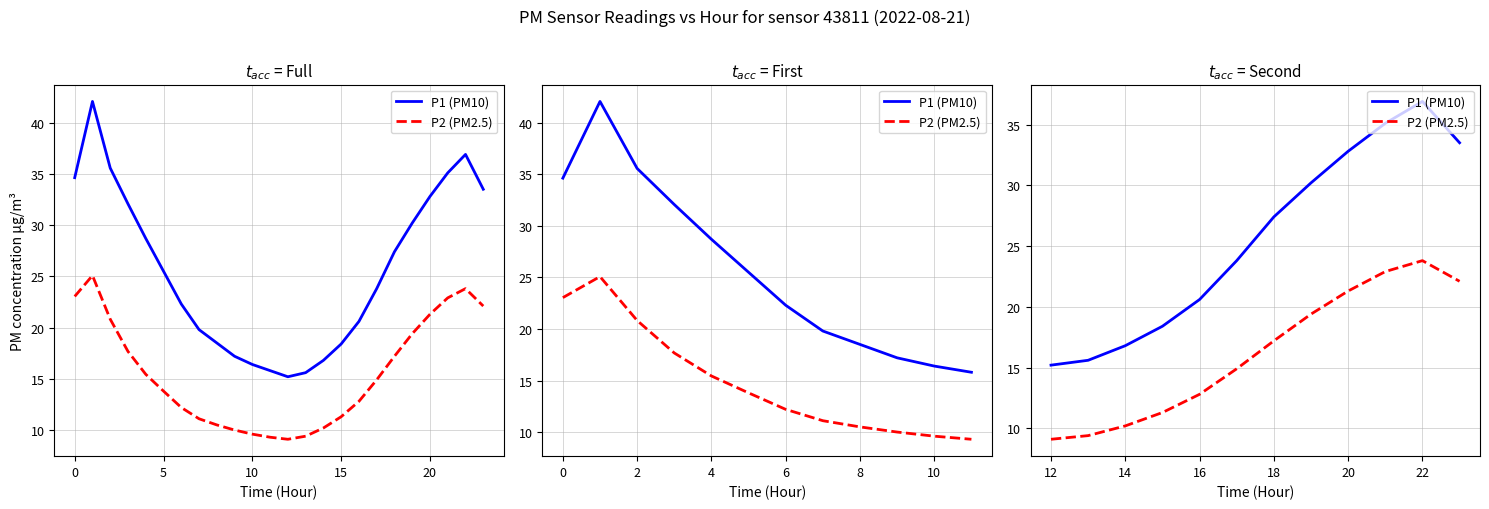

What are all the series names shown in the legend?

P1 (PM10), P2 (PM2.5)